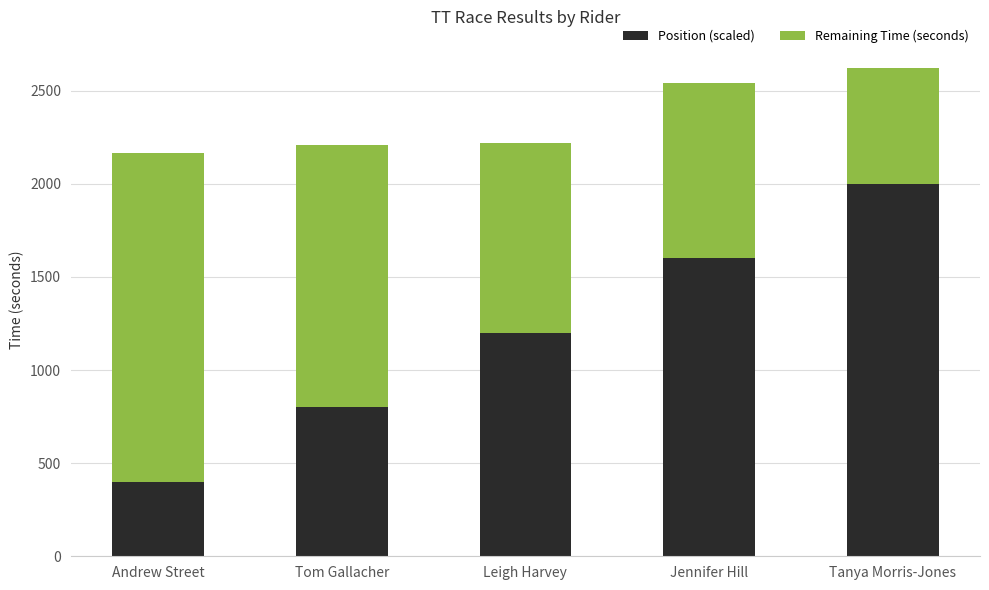

Where is Position (scaled) nearest to the value 1200?

Leigh Harvey